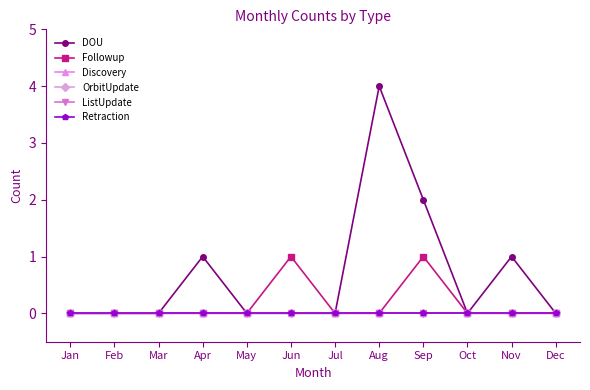

At which category does DOU reach its first local peak?

Apr